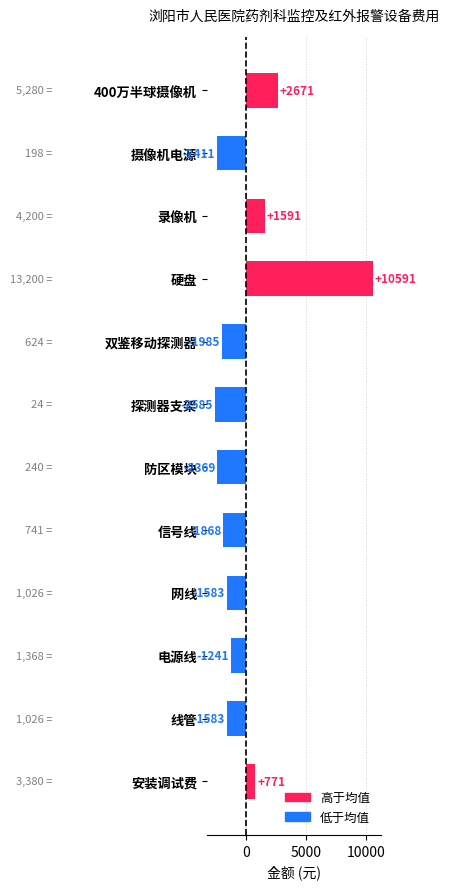

What is the label of the 4th bar from the top?

硬盘